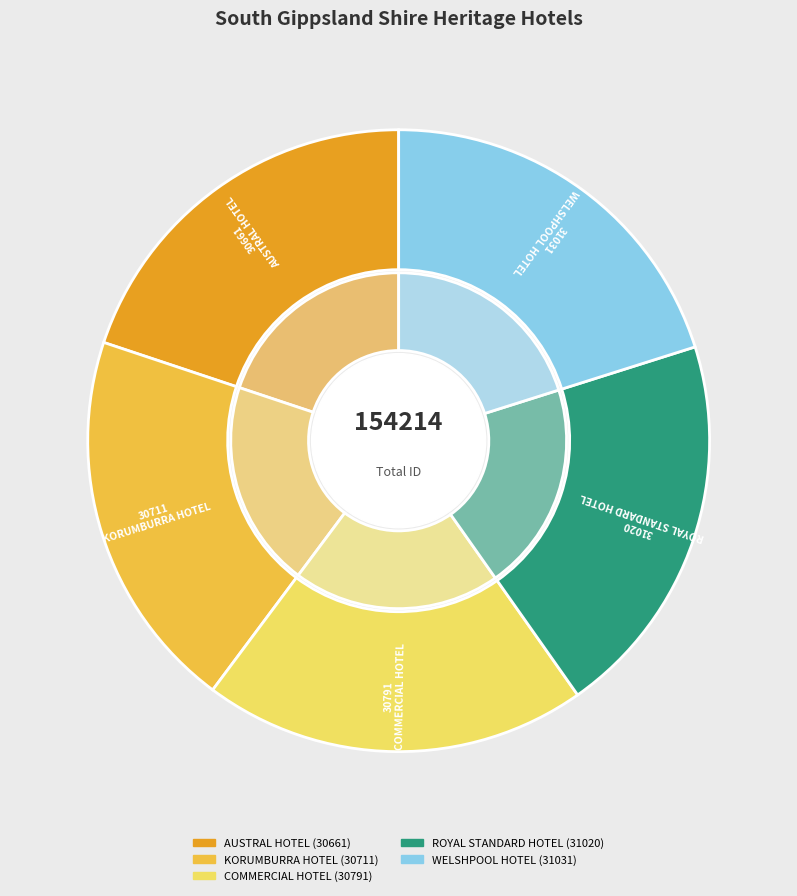

Is ROYAL STANDARD HOTEL the majority of the pie?

No